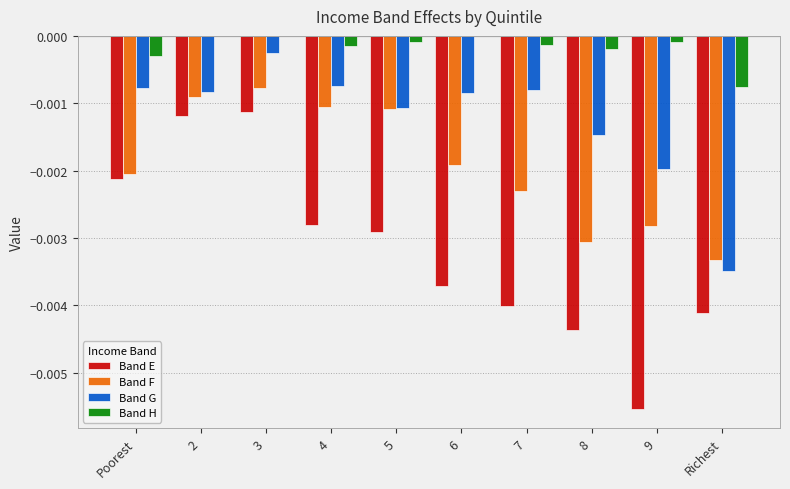

Is the value of Band H at 5 greater than the value of Band F at 9?

Yes